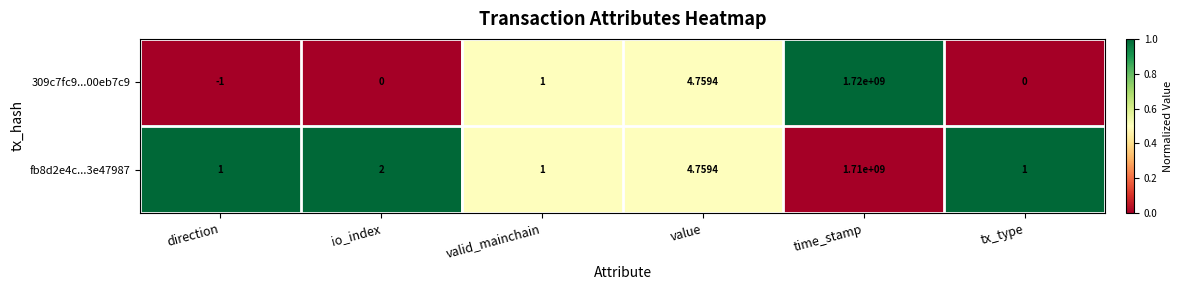

At which label does 309c7fc9...00eb7c9 reach its minimum?

direction